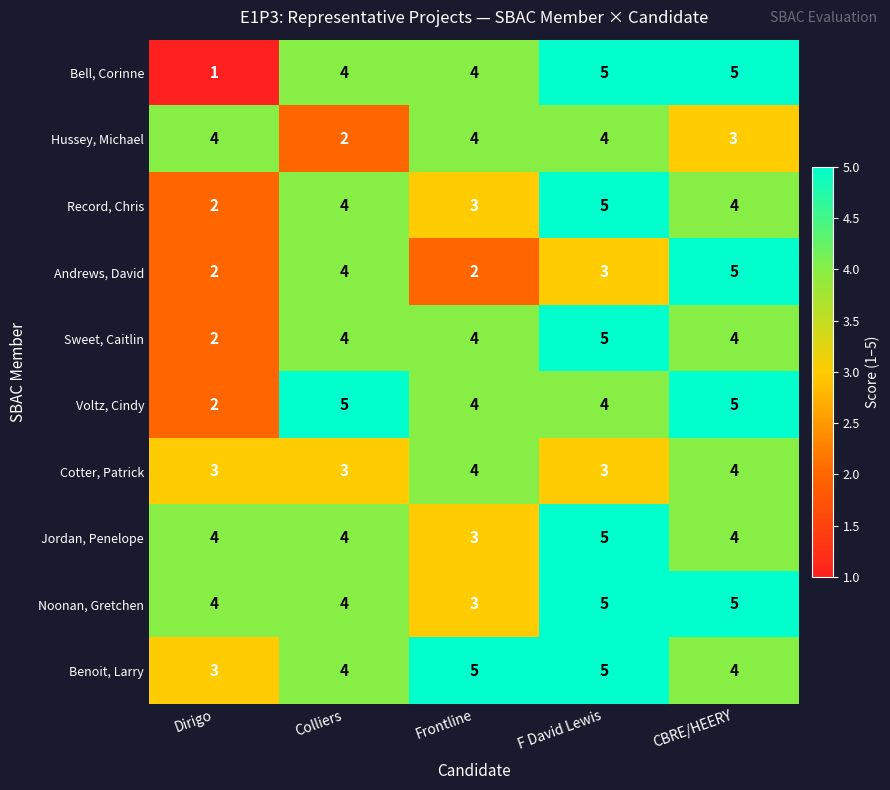

What is the sum of the Cotter, Patrick values at Dirigo and Frontline?

7